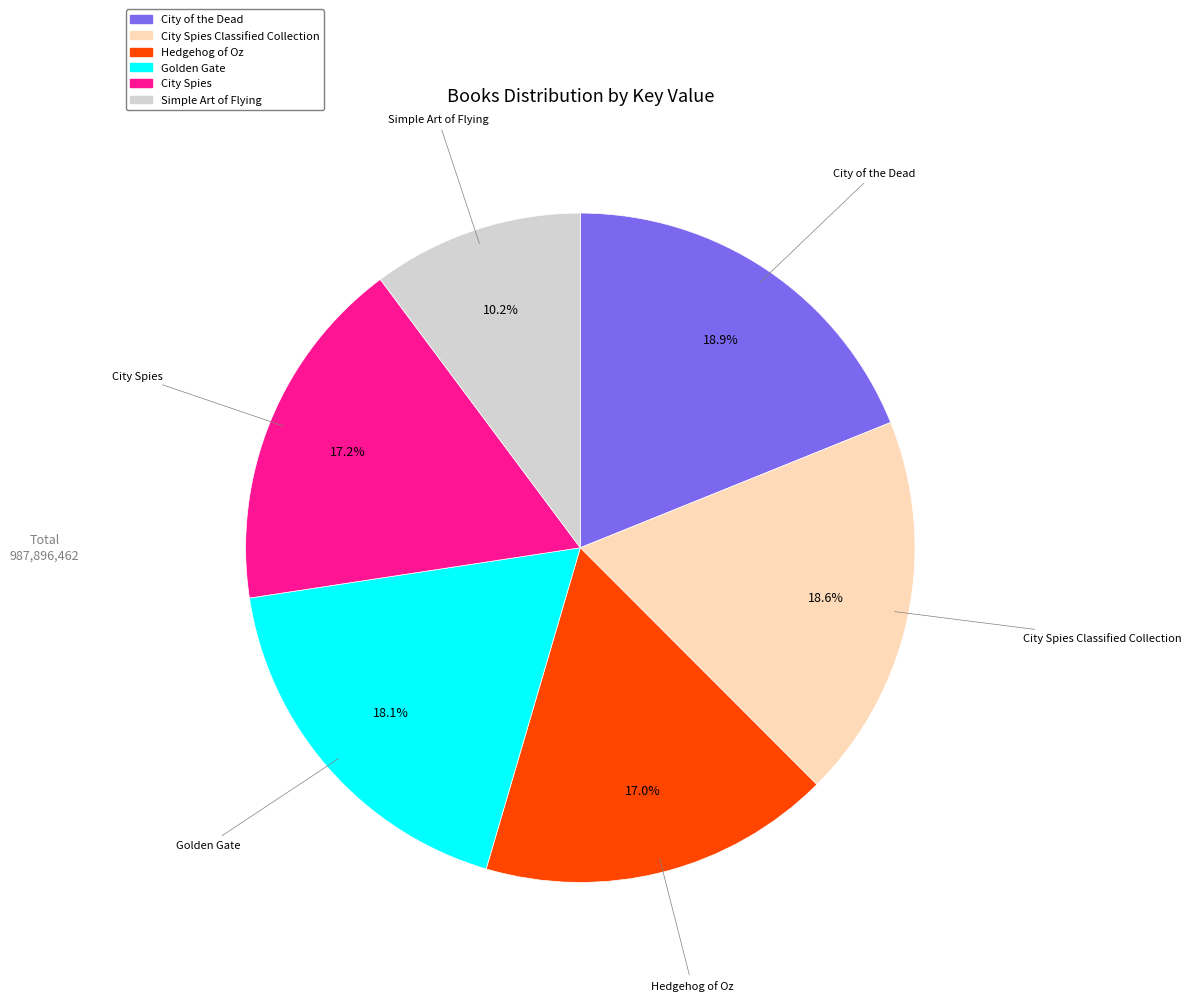

Is there any slice that represents more than half of the pie?

No